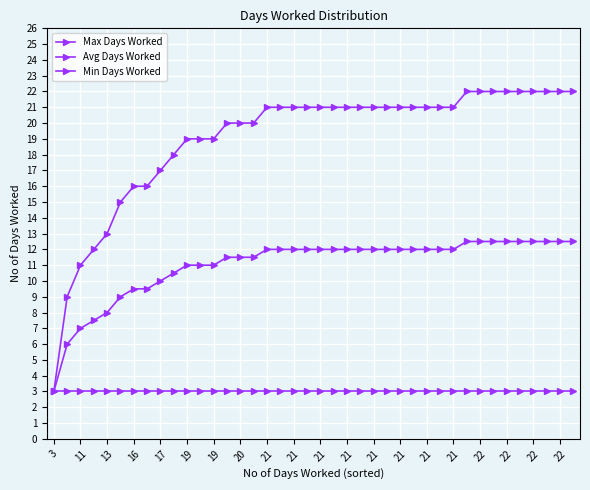

How many data points in Max Days Worked are less than 21?

16